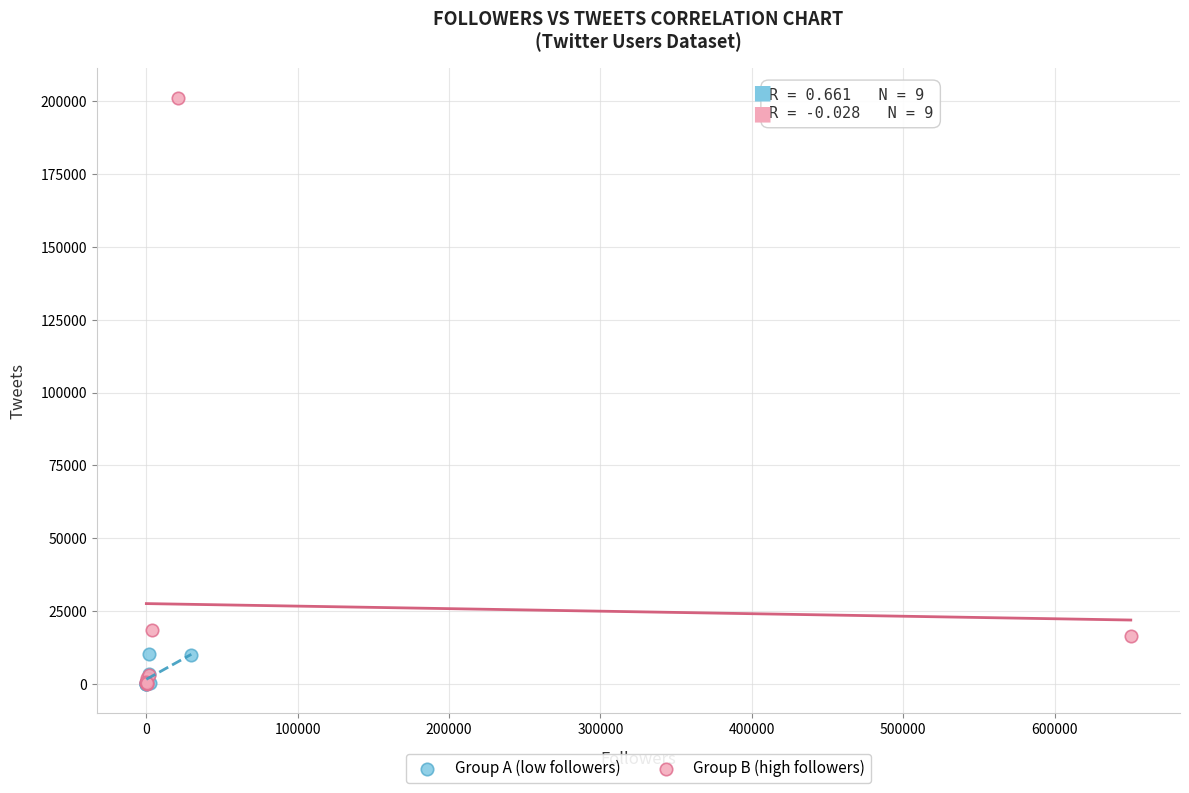

What are all the series names shown in the legend?

Group A (low followers), Group B (high followers)